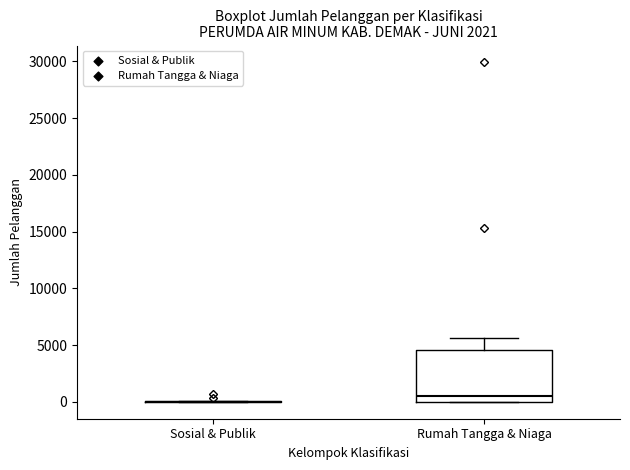

Which box is the tallest, from its lower edge to its upper edge?

Rumah Tangga & Niaga